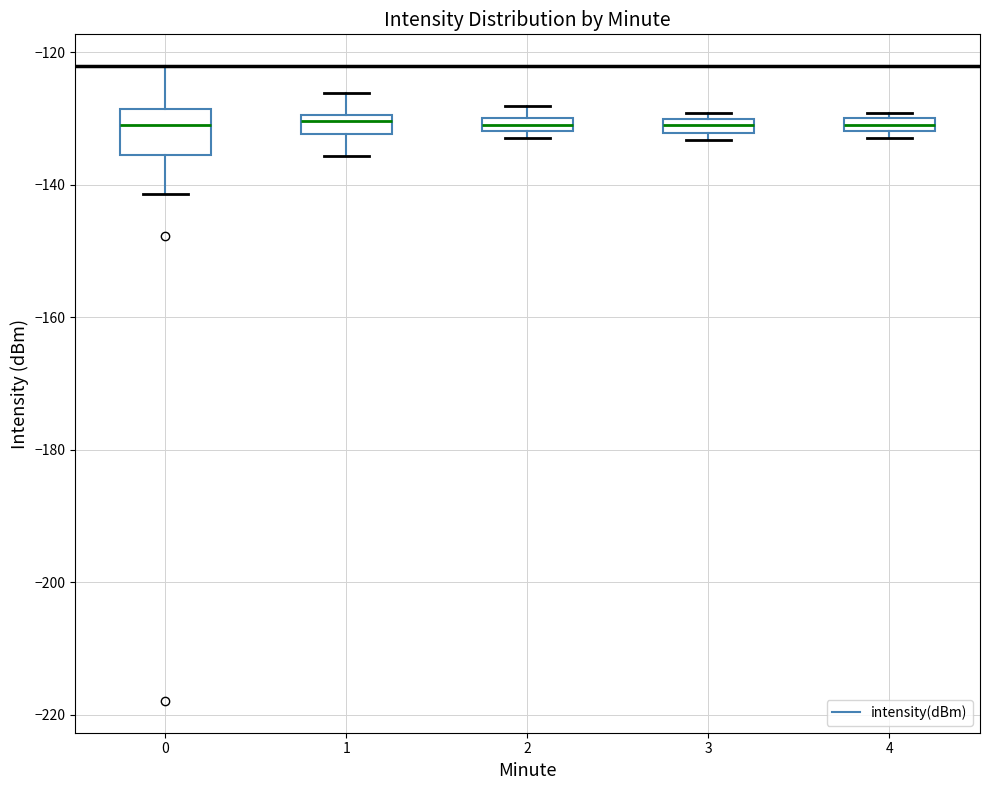

Comparing the boxes themselves (not the whiskers), which one is the tallest?

0